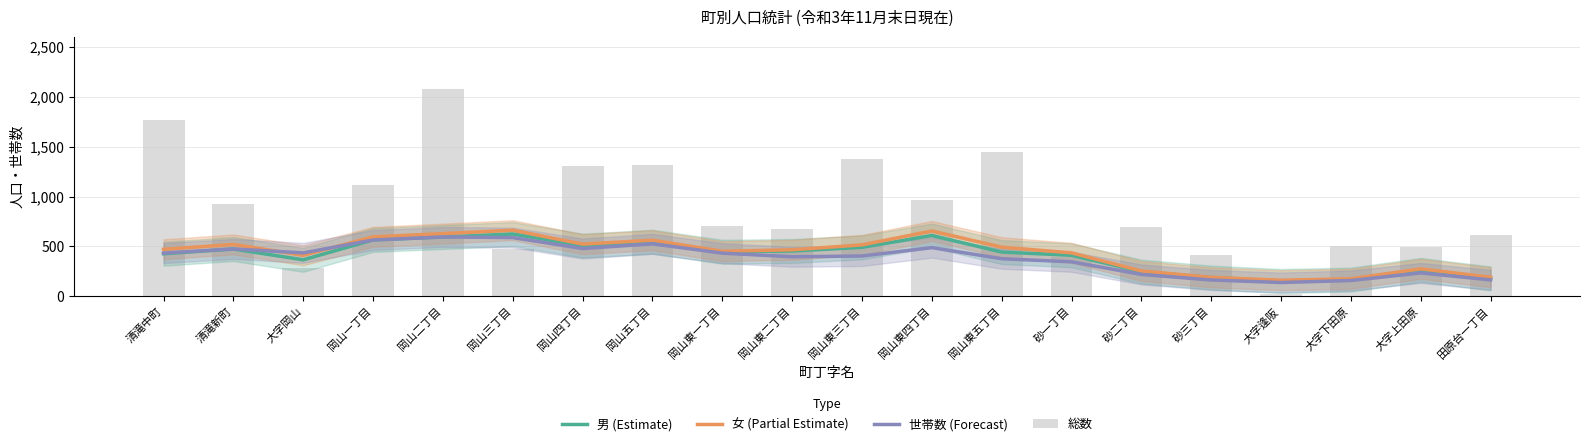

List the labels in order of 女 (Partial Estimate) value, smallest first.

大字逢阪, 大字下田原, 砂三丁目, 田原台一丁目, 砂二丁目, 大字上田原, 大字岡山, 砂一丁目, 岡山東一丁目, 岡山東二丁目, 清滝中町, 岡山東五丁目, 岡山東三丁目, 清滝新町, 岡山四丁目, 岡山五丁目, 岡山一丁目, 岡山二丁目, 岡山東四丁目, 岡山三丁目